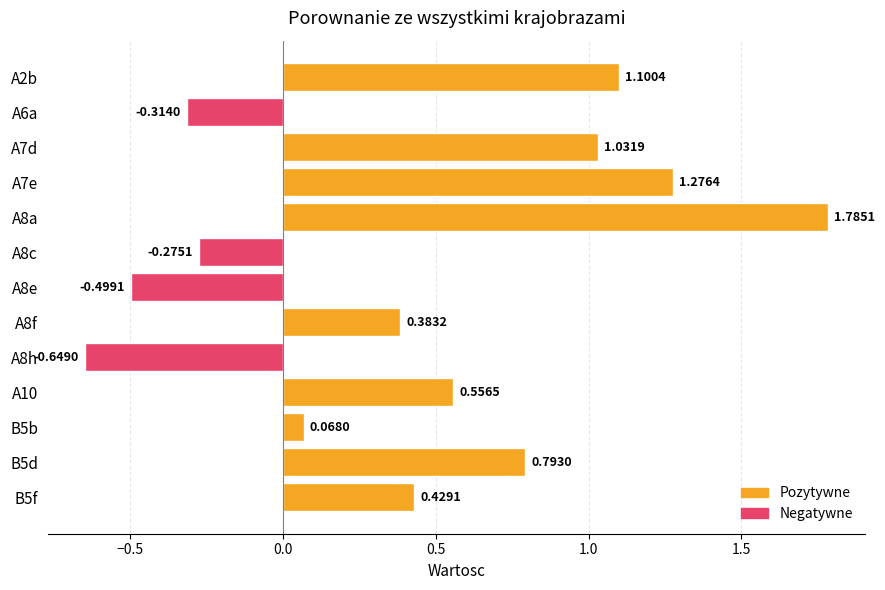

What is the difference between the second highest and minimum values?

1.9